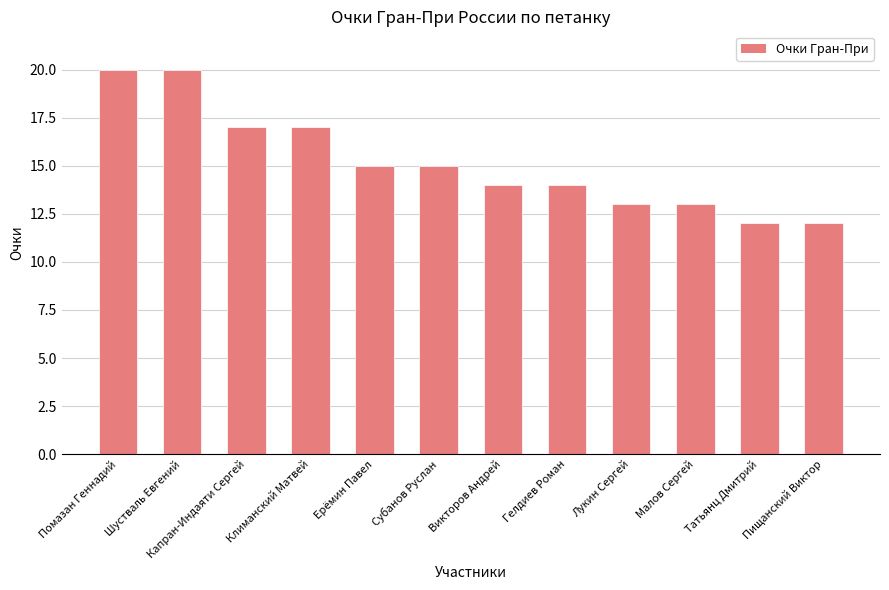

What is the smallest value displayed?

12